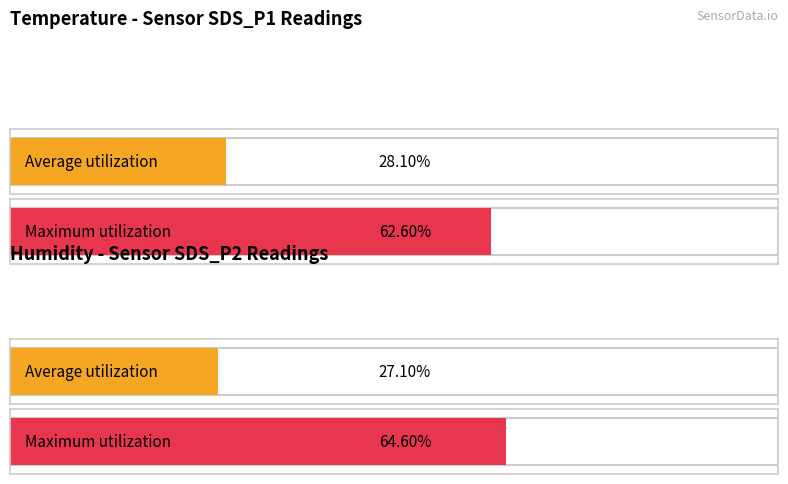

What are all the series names shown in the legend?

Average utilization, Maximum utilization